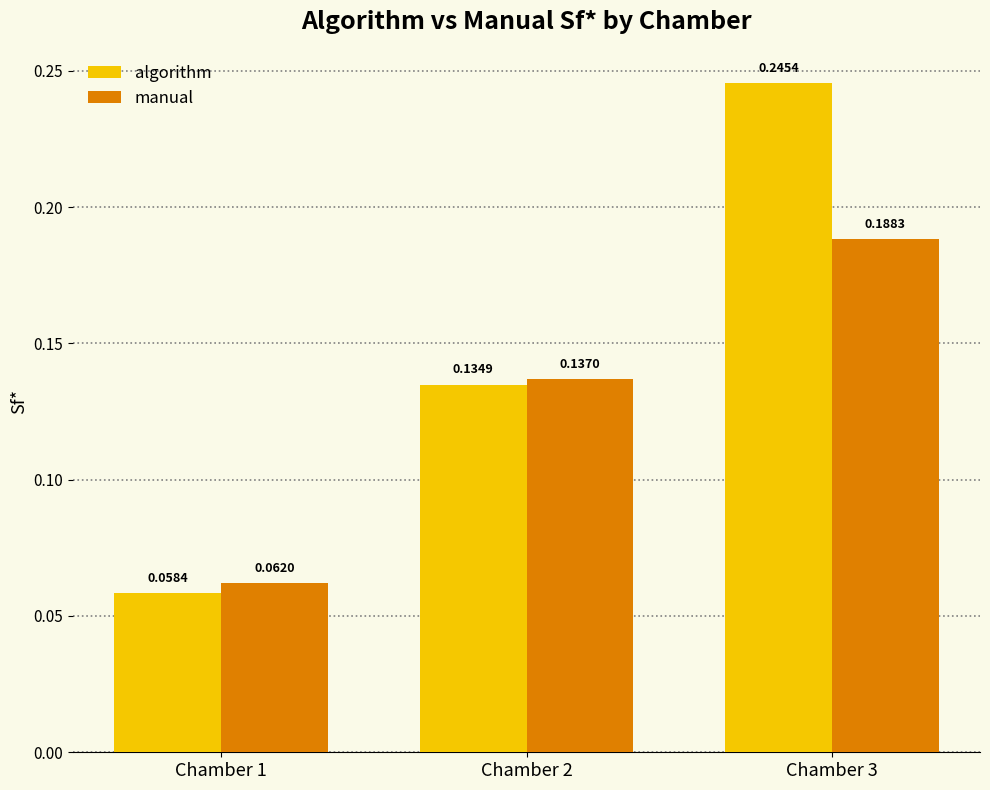

Which series has the largest range (max minus min)?

algorithm